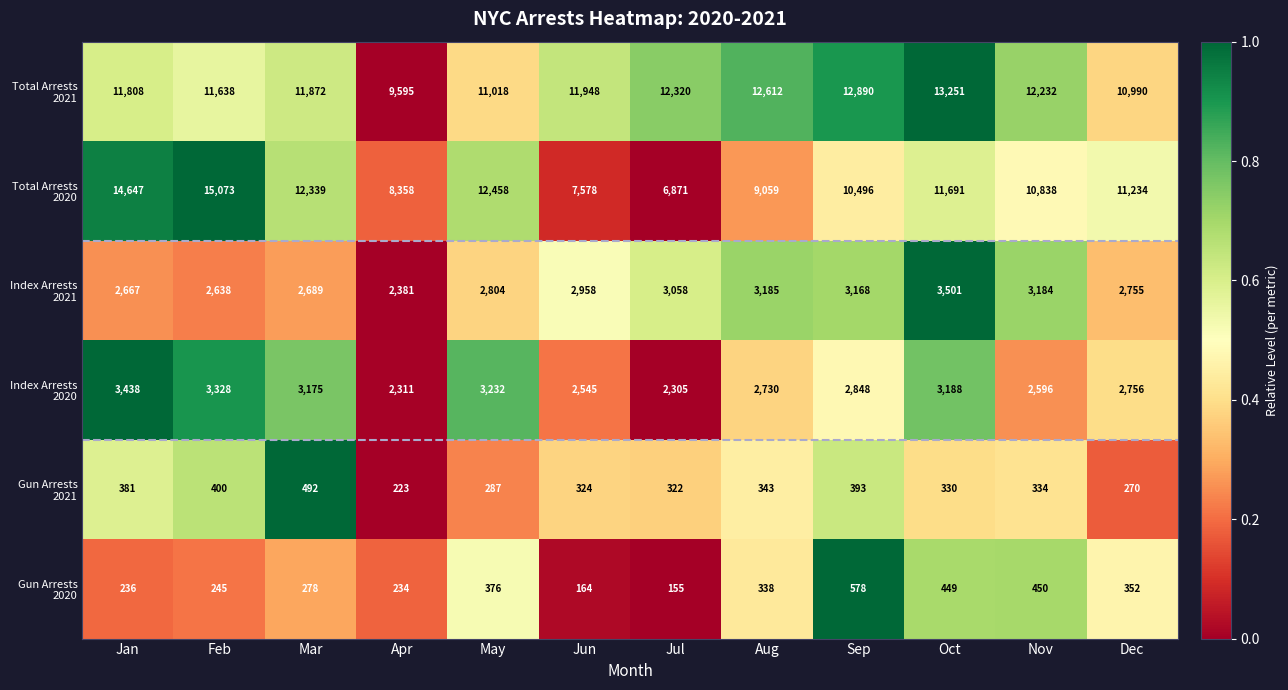

What is the spread (max minus min) of values at Jan?

14411